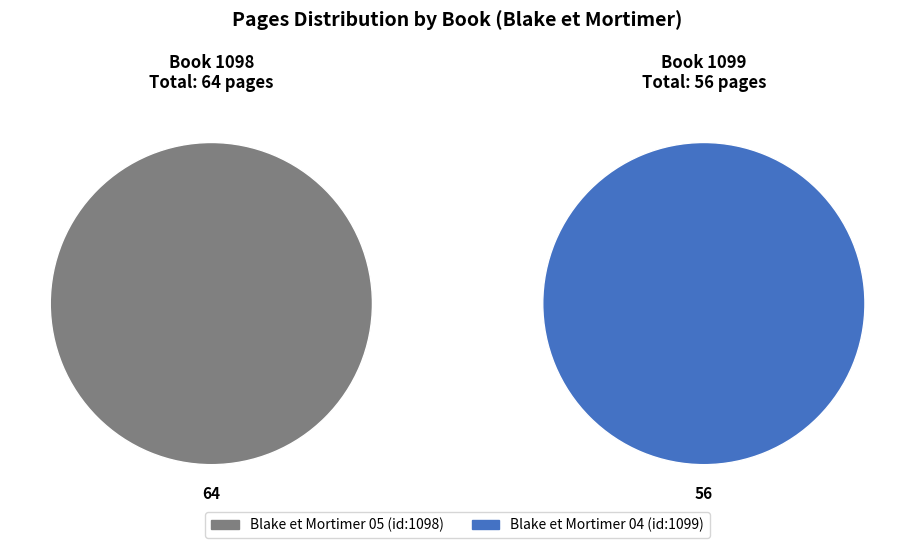

Does Blake et Mortimer 04
(id:1099) represent more than half of the total?

No